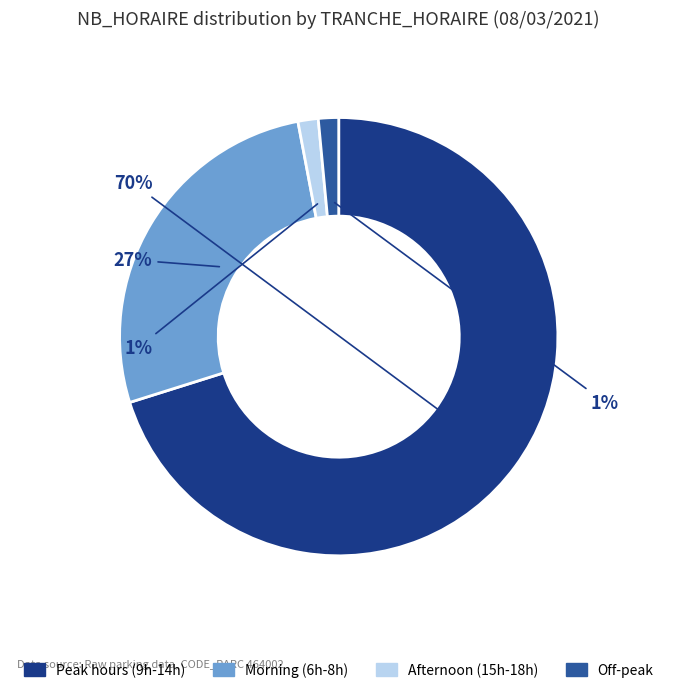

Is there any slice that represents more than half of the pie?

Yes